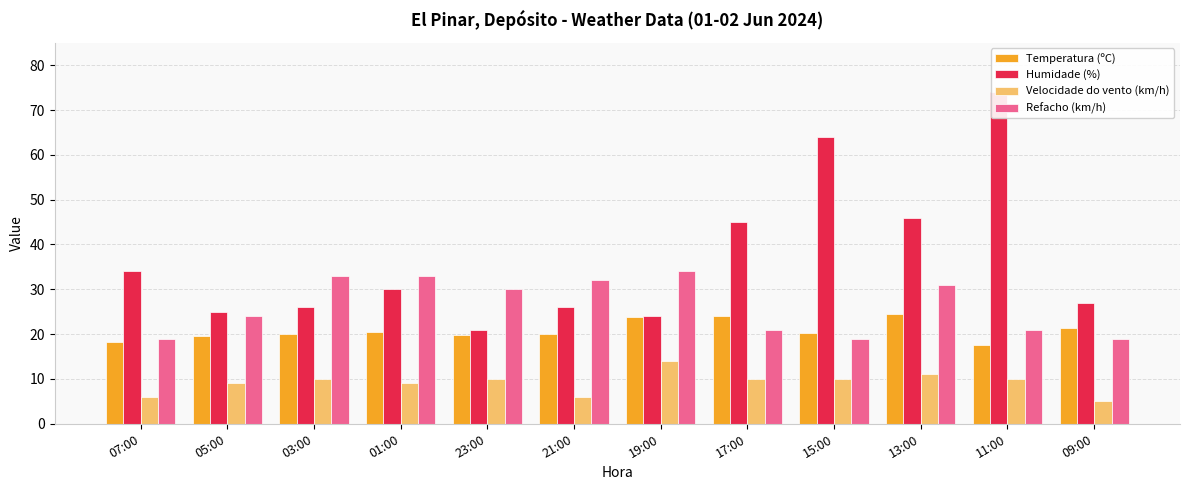

Reading left to right, what are all the values shown in this chart?

Temperatura (ºC): 18.2	19.5	20.1	20.4	19.9	20.1	23.9	24.1	20.2	24.4	17.5	21.3
Humidade (%): 34.0	25.0	26.0	30.0	21.0	26.0	24.0	45.0	64.0	46.0	74.0	27.0
Velocidade do vento (km/h): 6.0	9.0	10.0	9.0	10.0	6.0	14.0	10.0	10.0	11.0	10.0	5.0
Refacho (km/h): 19.0	24.0	33.0	33.0	30.0	32.0	34.0	21.0	19.0	31.0	21.0	19.0